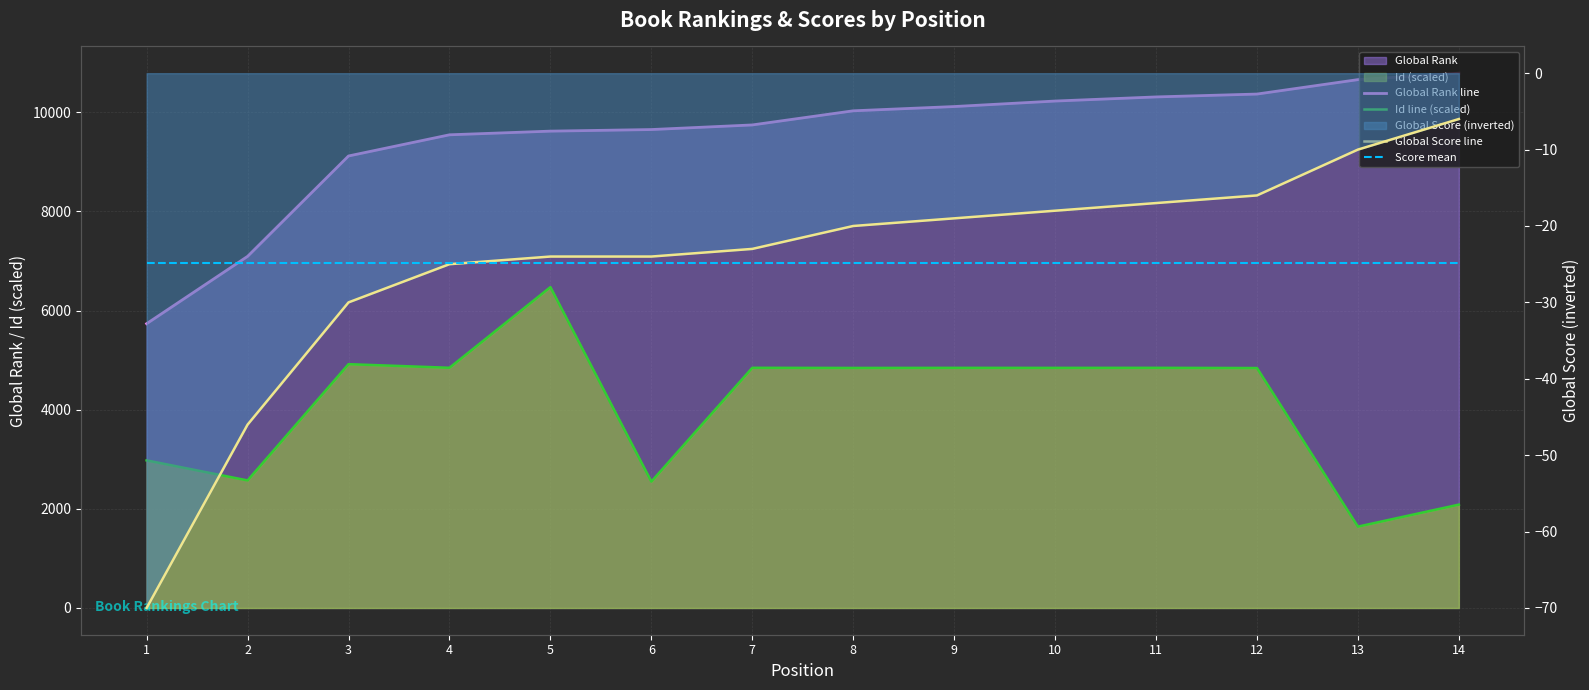

What is the value of the Global Score line point at the 4th from the left?

-25.0